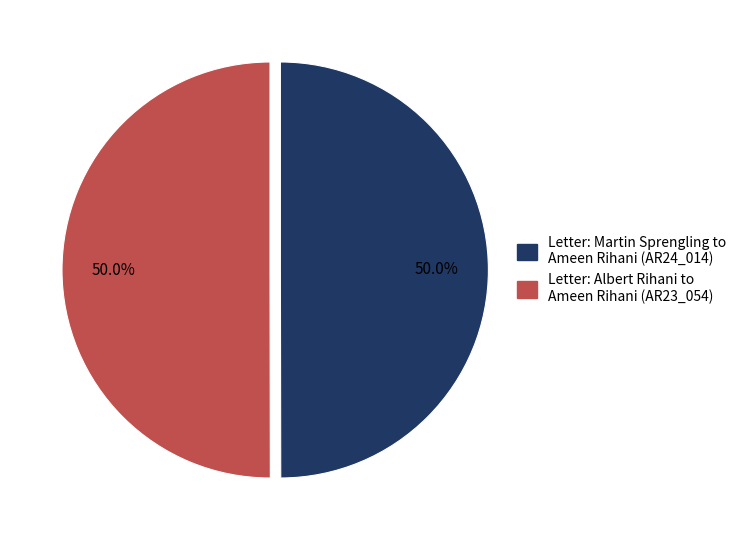

What is the ratio of the value at Letter: Albert Rihani to Ameen Rihani (AR23_054) to the value at Letter: Martin Sprengling to Ameen Rihani (AR24_014)?

1.0